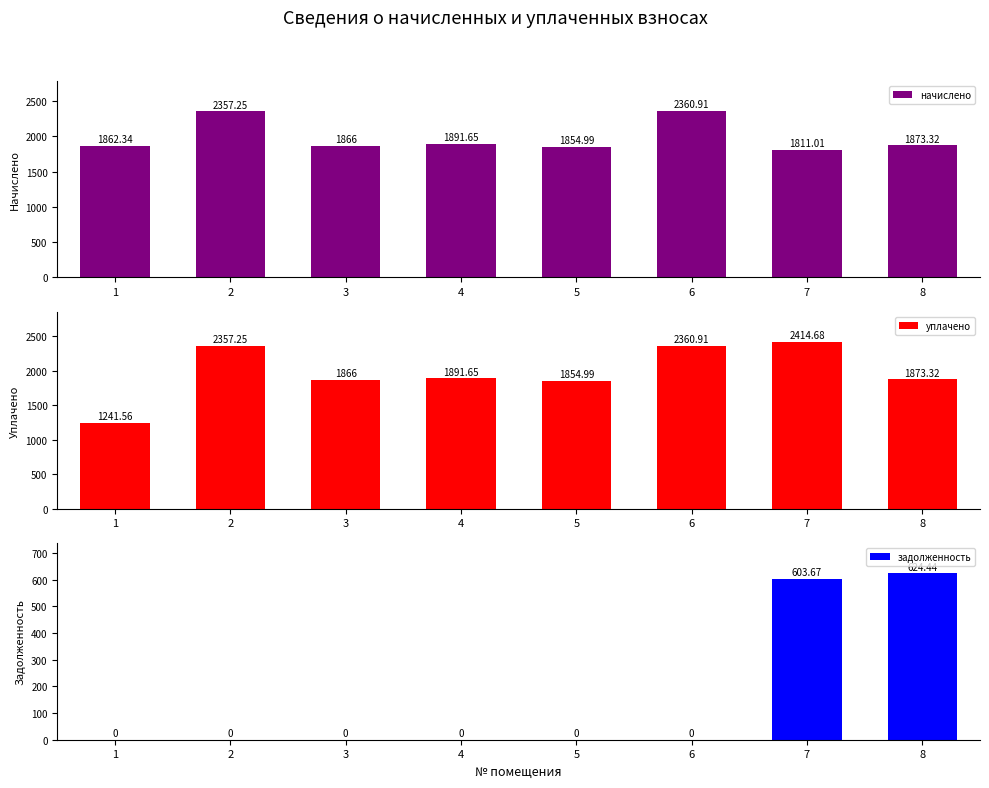

What is the average value of the уплачено series?

1982.5